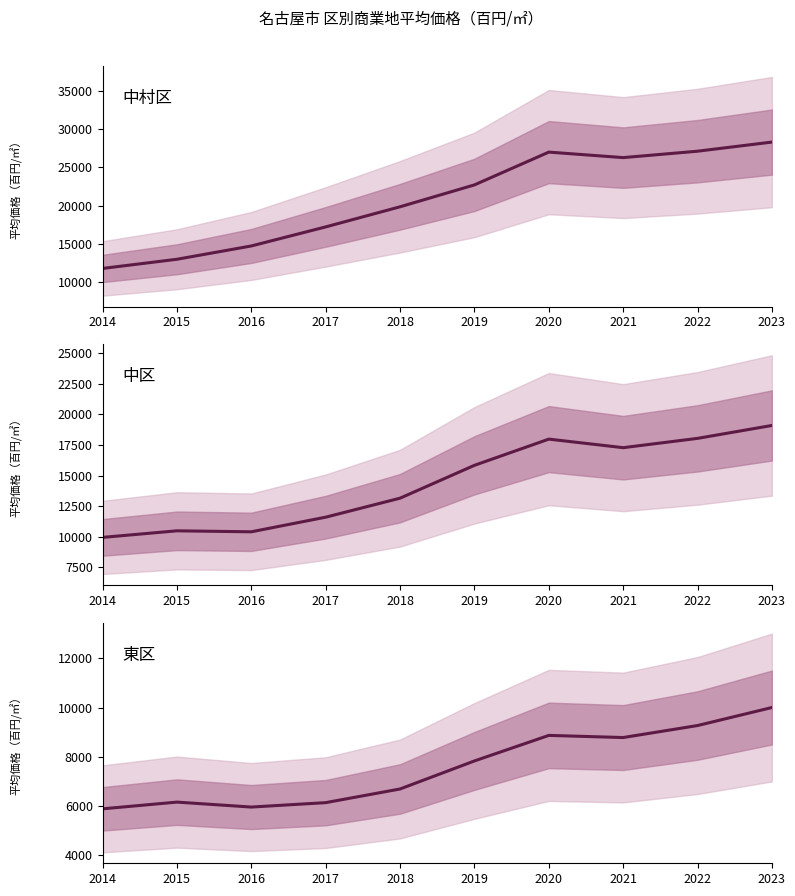

What position from the left is 令和3年?

8